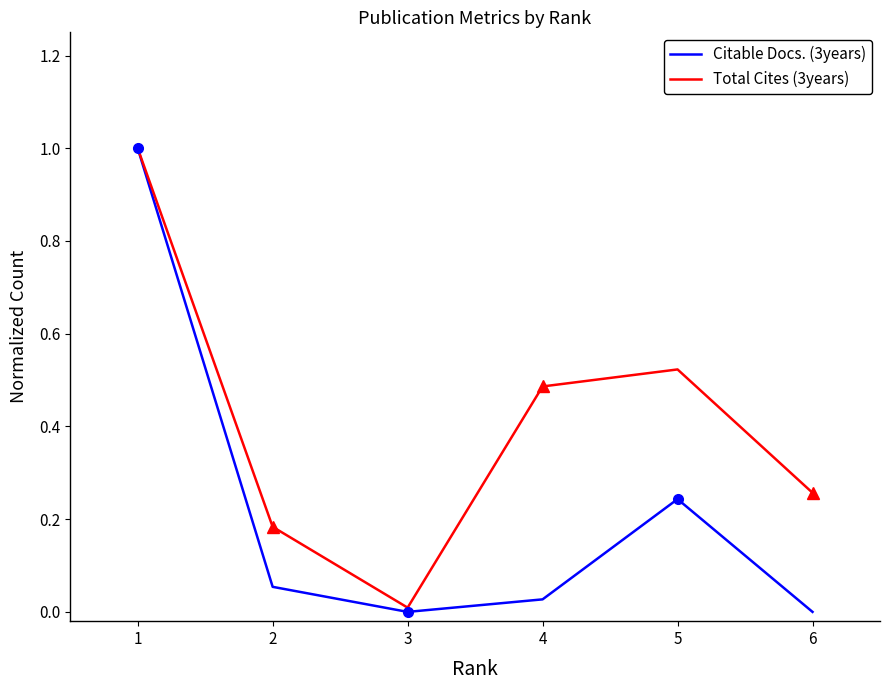

At 2, list the series in order from smallest to largest.

Citable Docs. (3years), Total Cites (3years)